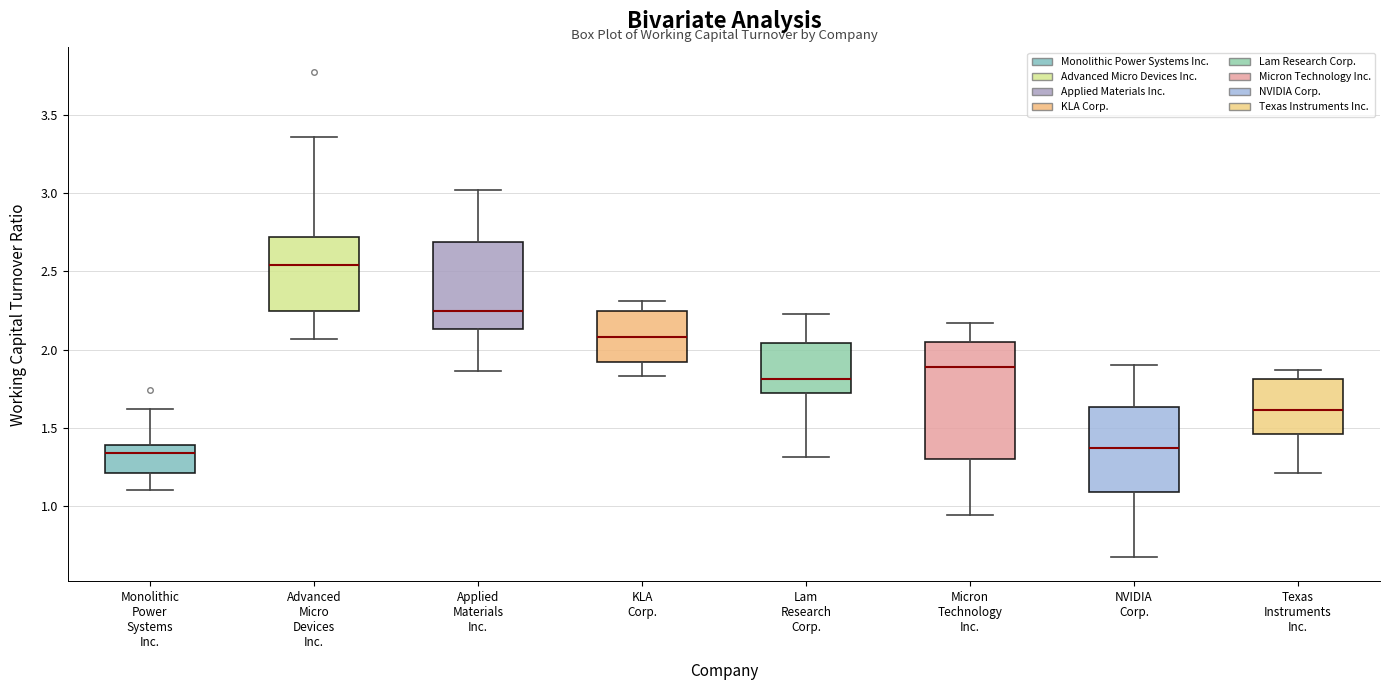

Reading left to right, transcribe this box plot: for each box, give where its median line is, the range the box spans, and where its two whiskers end, as read against the y-axis. The values are not printed on the chart, so give them approximately, as read against the axis.

Monolithic Power Systems Inc.: median 1.35, box 1.20 to 1.40, whiskers 1.10 to 1.60
Advanced Micro Devices Inc.: median 2.55, box 2.25 to 2.70, whiskers 2.05 to 3.35
Applied Materials Inc.: median 2.25, box 2.15 to 2.70, whiskers 1.85 to 3.00
KLA Corp.: median 2.10, box 1.90 to 2.25, whiskers 1.85 to 2.30
Lam Research Corp.: median 1.80, box 1.70 to 2.05, whiskers 1.30 to 2.25
Micron Technology Inc.: median 1.90, box 1.30 to 2.05, whiskers 0.95 to 2.15
NVIDIA Corp.: median 1.35, box 1.10 to 1.65, whiskers 0.65 to 1.90
Texas Instruments Inc.: median 1.60, box 1.45 to 1.80, whiskers 1.20 to 1.85